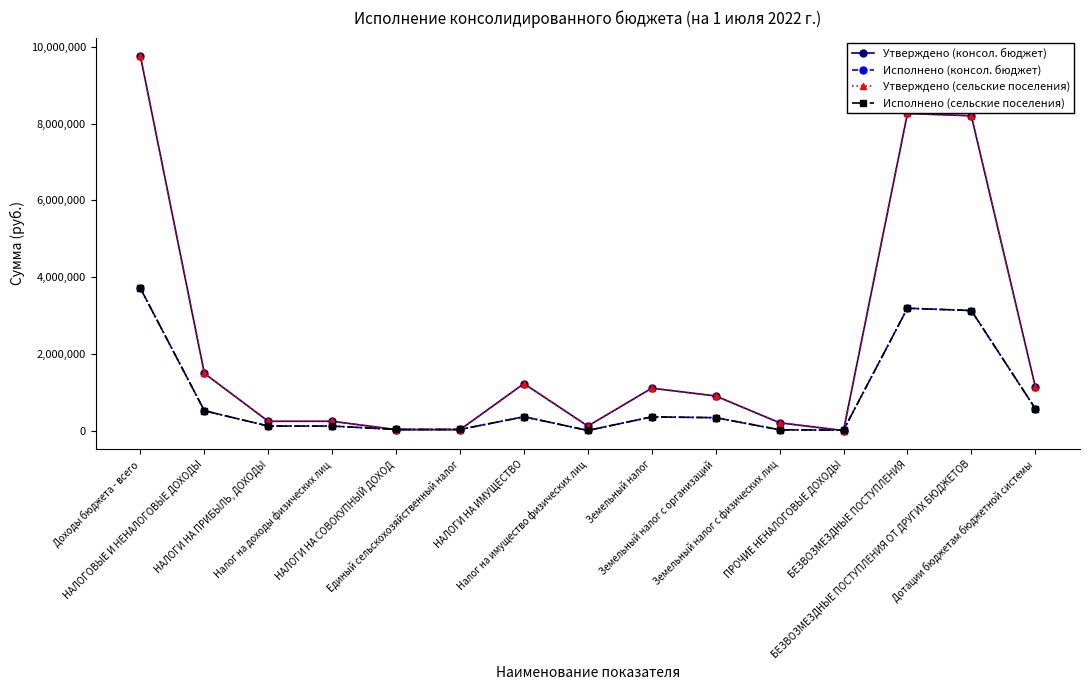

Reading left to right, extract all data points from this chart.

Утверждено (консол. бюджет): Доходы бюджета - всего=9755842.5	НАЛОГОВЫЕ И НЕНАЛОГОВЫЕ ДОХОДЫ=1490000.0	НАЛОГИ НА ПРИБЫЛЬ, ДОХОДЫ=242000.0	Налог на доходы физических лиц=242000.0	НАЛОГИ НА СОВОКУПНЫЙ ДОХОД=25000.0	Единый сельскохозяйственный налог=25000.0	НАЛОГИ НА ИМУЩЕСТВО=1223000.0	Налог на имущество физических лиц=118000.0	Земельный налог=1105000.0	Земельный налог с организаций=902000.0	Земельный налог с физических лиц=203000.0	ПРОЧИЕ НЕНАЛОГОВЫЕ ДОХОДЫ=0.0	БЕЗВОЗМЕЗДНЫЕ ПОСТУПЛЕНИЯ=8265842.5	БЕЗВОЗМЕЗДНЫЕ ПОСТУПЛЕНИЯ ОТ ДРУГИХ БЮДЖЕТОВ=8205842.5	Дотации бюджетам бюджетной системы=1147500.0
Исполнено (консол. бюджет): Доходы бюджета - всего=3705597.6	НАЛОГОВЫЕ И НЕНАЛОГОВЫЕ ДОХОДЫ=516834.5	НАЛОГИ НА ПРИБЫЛЬ, ДОХОДЫ=117475.3	Налог на доходы физических лиц=117475.3	НАЛОГИ НА СОВОКУПНЫЙ ДОХОД=28964.1	Единый сельскохозяйственный налог=28964.1	НАЛОГИ НА ИМУЩЕСТВО=359810.6	Налог на имущество физических лиц=3093.6	Земельный налог=356717.0	Земельный налог с организаций=336427.9	Земельный налог с физических лиц=20289.1	ПРОЧИЕ НЕНАЛОГОВЫЕ ДОХОДЫ=10584.4	БЕЗВОЗМЕЗДНЫЕ ПОСТУПЛЕНИЯ=3188763.1	БЕЗВОЗМЕЗДНЫЕ ПОСТУПЛЕНИЯ ОТ ДРУГИХ БЮДЖЕТОВ=3128763.1	Дотации бюджетам бюджетной системы=573600.0
Утверждено (сельские поселения): Доходы бюджета - всего=9755842.5	НАЛОГОВЫЕ И НЕНАЛОГОВЫЕ ДОХОДЫ=1490000.0	НАЛОГИ НА ПРИБЫЛЬ, ДОХОДЫ=242000.0	Налог на доходы физических лиц=242000.0	НАЛОГИ НА СОВОКУПНЫЙ ДОХОД=25000.0	Единый сельскохозяйственный налог=25000.0	НАЛОГИ НА ИМУЩЕСТВО=1223000.0	Налог на имущество физических лиц=118000.0	Земельный налог=1105000.0	Земельный налог с организаций=902000.0	Земельный налог с физических лиц=203000.0	ПРОЧИЕ НЕНАЛОГОВЫЕ ДОХОДЫ=0.0	БЕЗВОЗМЕЗДНЫЕ ПОСТУПЛЕНИЯ=8265842.5	БЕЗВОЗМЕЗДНЫЕ ПОСТУПЛЕНИЯ ОТ ДРУГИХ БЮДЖЕТОВ=8205842.5	Дотации бюджетам бюджетной системы=1147500.0
Исполнено (сельские поселения): Доходы бюджета - всего=3705597.6	НАЛОГОВЫЕ И НЕНАЛОГОВЫЕ ДОХОДЫ=516834.5	НАЛОГИ НА ПРИБЫЛЬ, ДОХОДЫ=117475.3	Налог на доходы физических лиц=117475.3	НАЛОГИ НА СОВОКУПНЫЙ ДОХОД=28964.1	Единый сельскохозяйственный налог=28964.1	НАЛОГИ НА ИМУЩЕСТВО=359810.6	Налог на имущество физических лиц=3093.6	Земельный налог=356717.0	Земельный налог с организаций=336427.9	Земельный налог с физических лиц=20289.1	ПРОЧИЕ НЕНАЛОГОВЫЕ ДОХОДЫ=10584.4	БЕЗВОЗМЕЗДНЫЕ ПОСТУПЛЕНИЯ=3188763.1	БЕЗВОЗМЕЗДНЫЕ ПОСТУПЛЕНИЯ ОТ ДРУГИХ БЮДЖЕТОВ=3128763.1	Дотации бюджетам бюджетной системы=573600.0